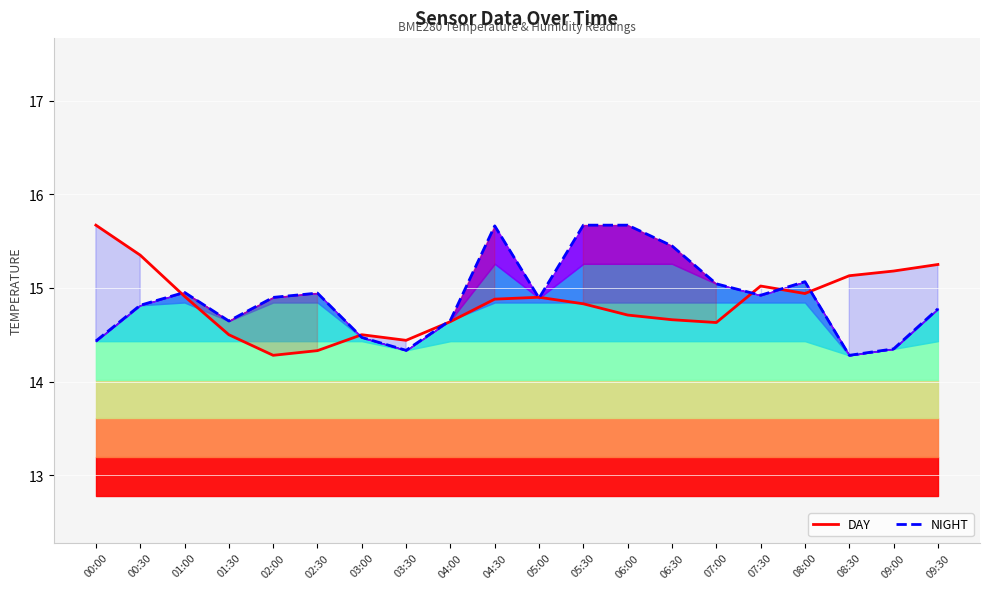

What is the average value of the DAY series?

14.8